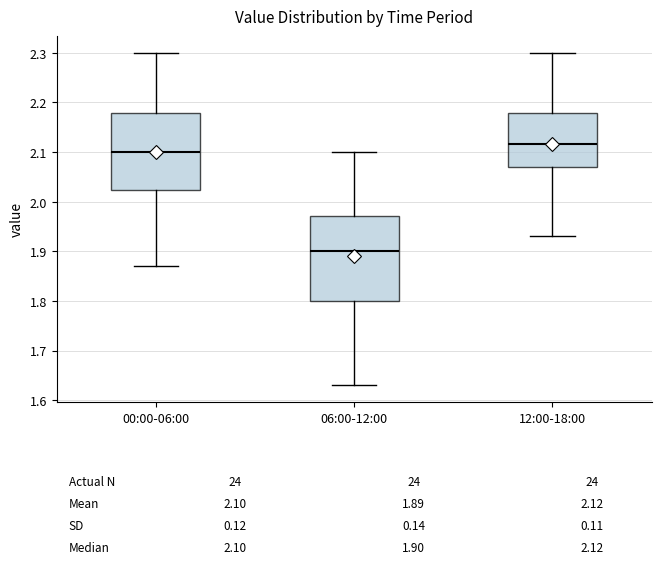

Which box's median line is the highest?

12:00-18:00